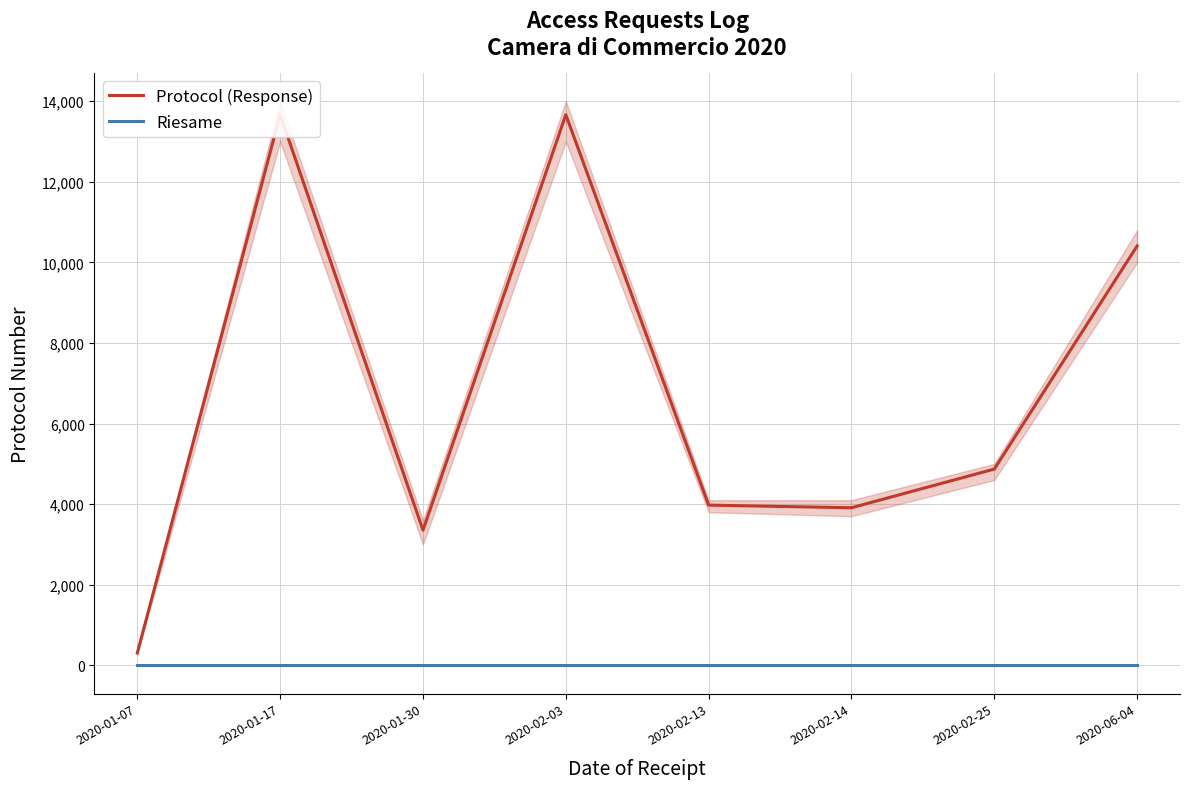

Which category has the highest value in the Riesame series?

2020-01-07